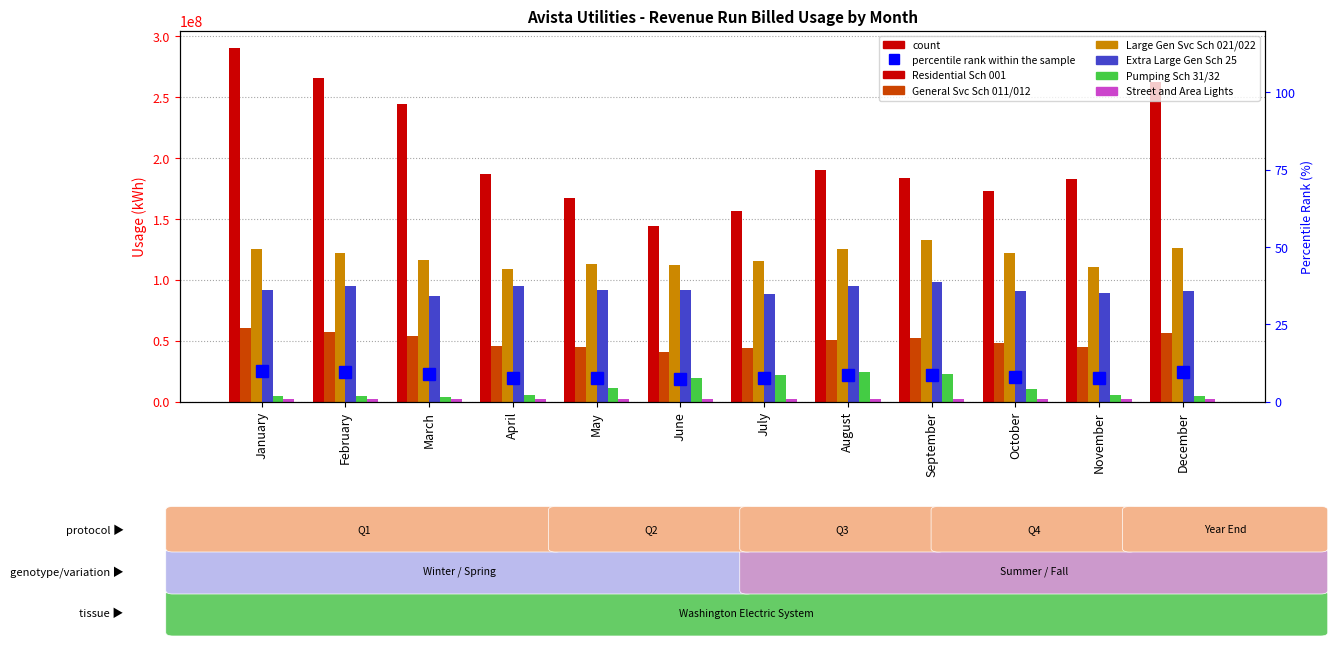

What is the sum of all Large Gen Svc Sch 021/022 values?

1428694953